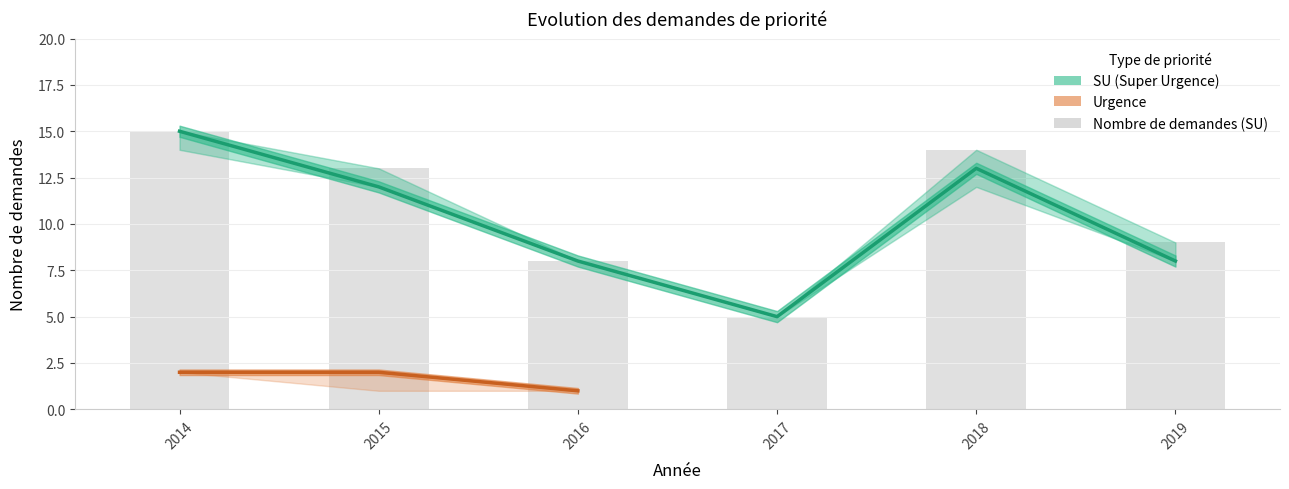

What is the lowest value of the Nombre de malades (SU) series?

5